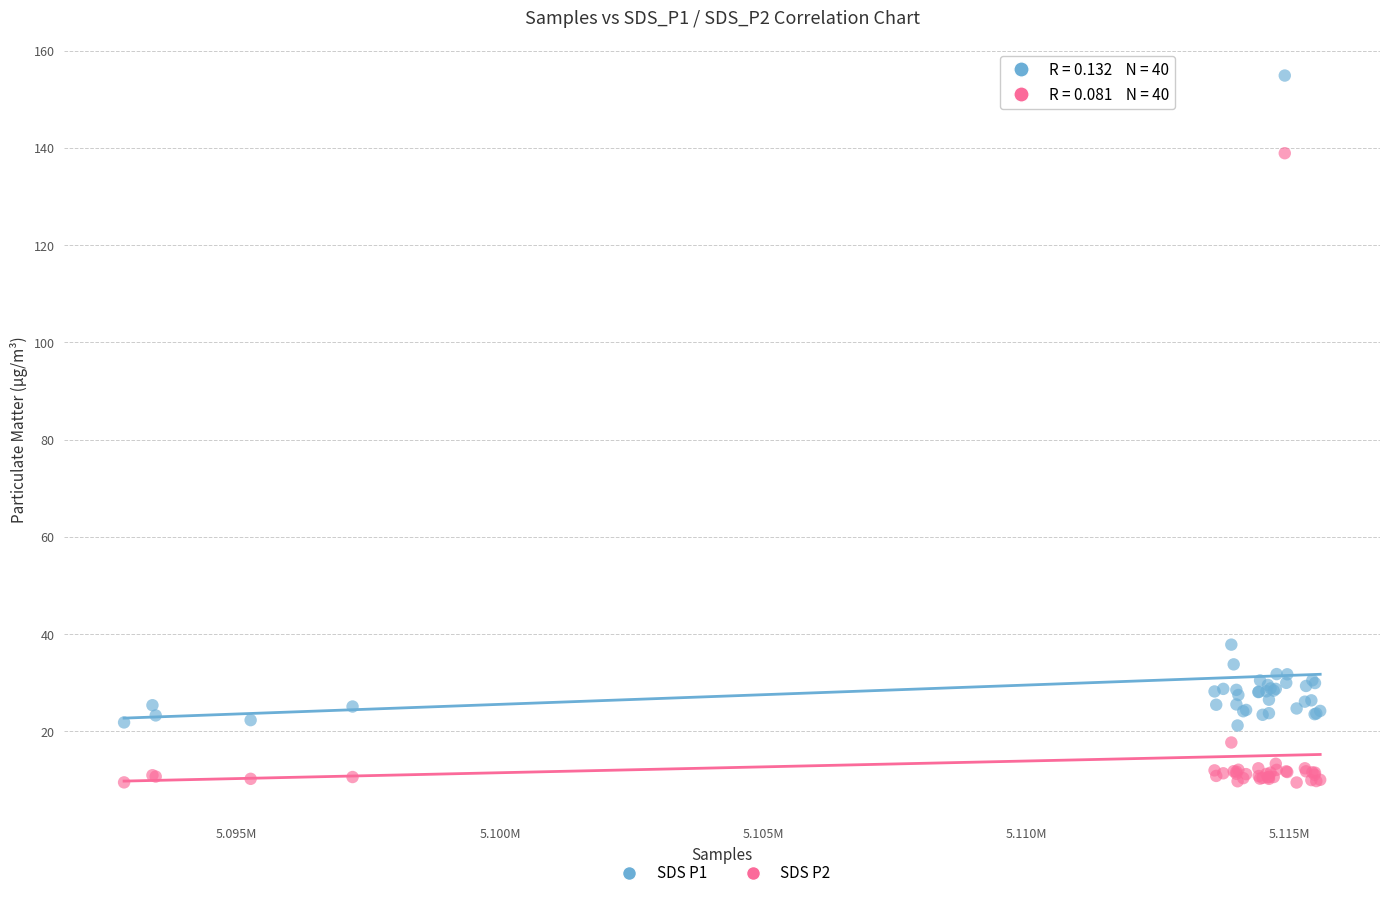

Across all series, what Y value is closest to 82?

37.8